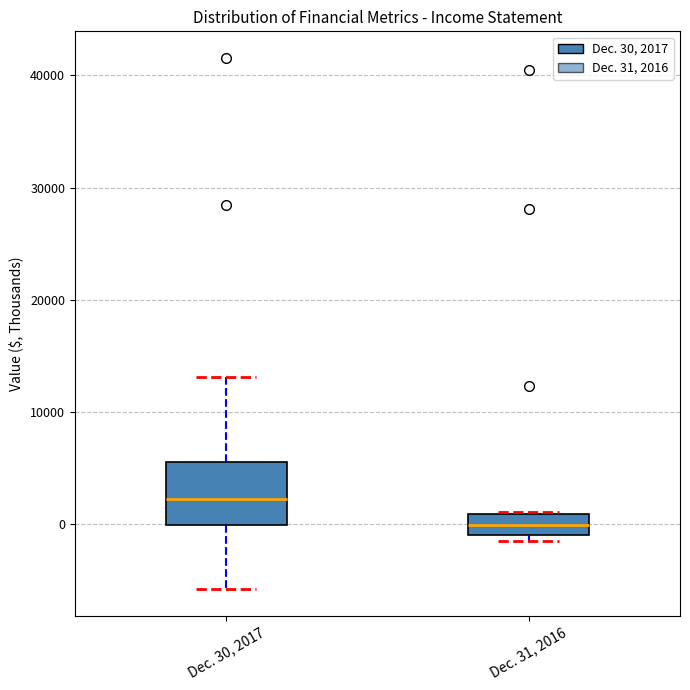

Where is the upper edge of the box for Dec. 31, 2016 on the y-axis? The values are not printed on the chart, so give them approximately, as read against the axis.

1000